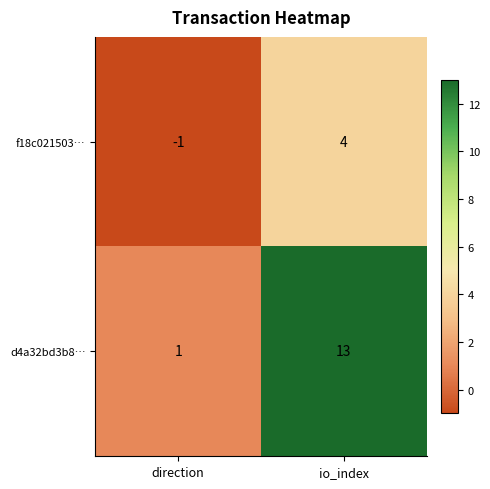

Count the number of categories in the chart.

2